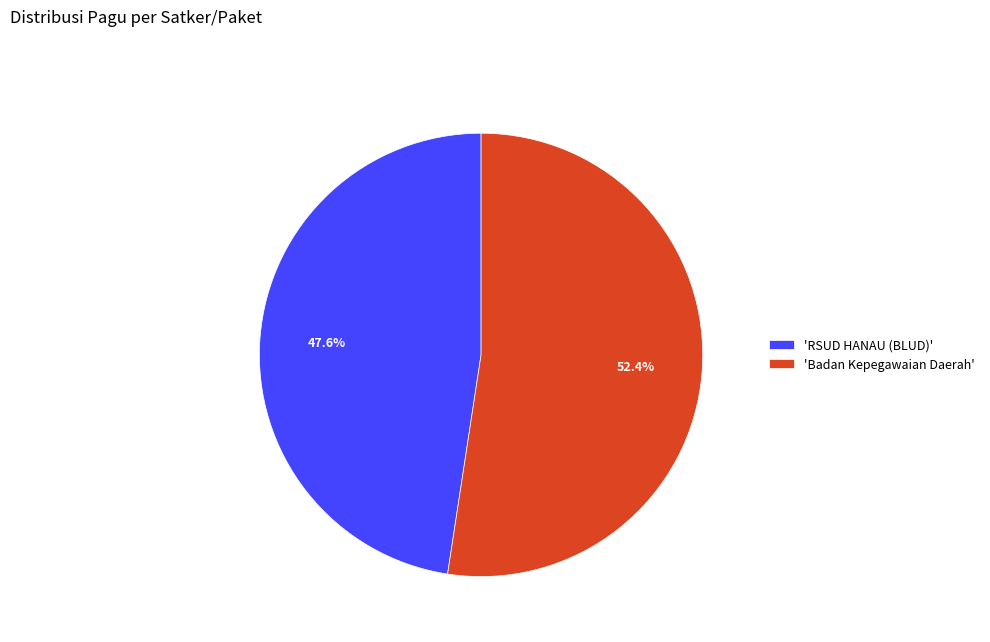

Which slice is the smallest?

'RSUD HANAU (BLUD)'